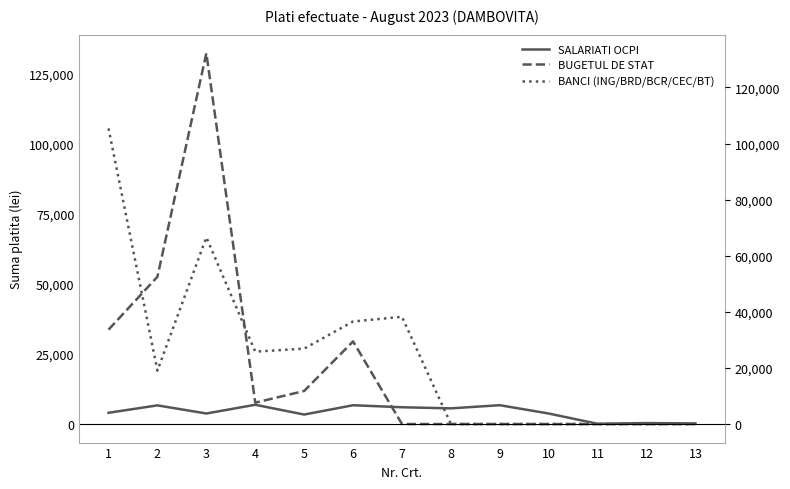

True or false: BUGETUL DE STAT has more than 0 interior local peaks.

True